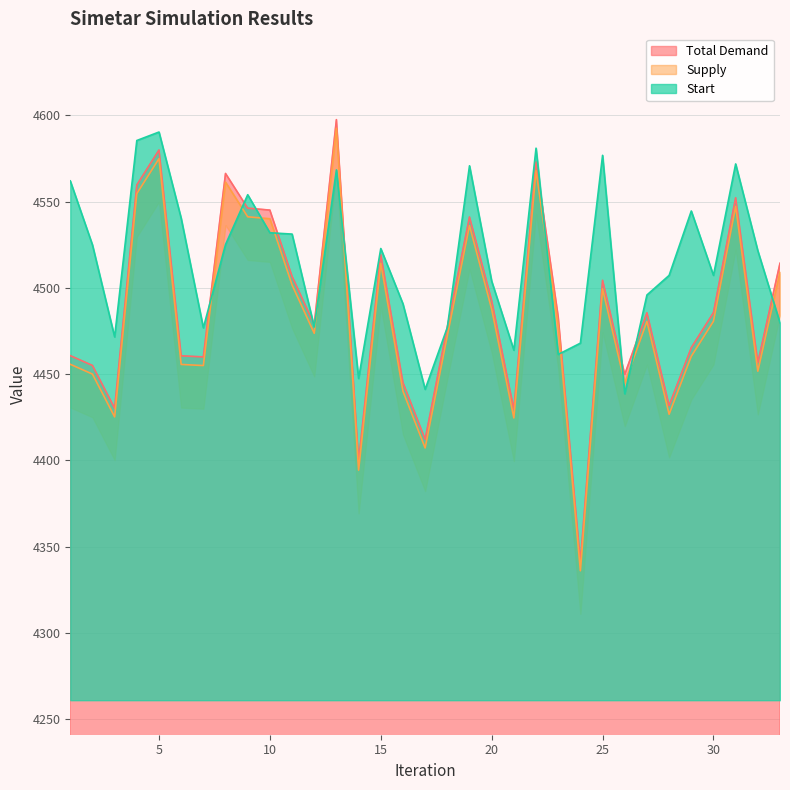

What is the average value of the Start series?

4515.4